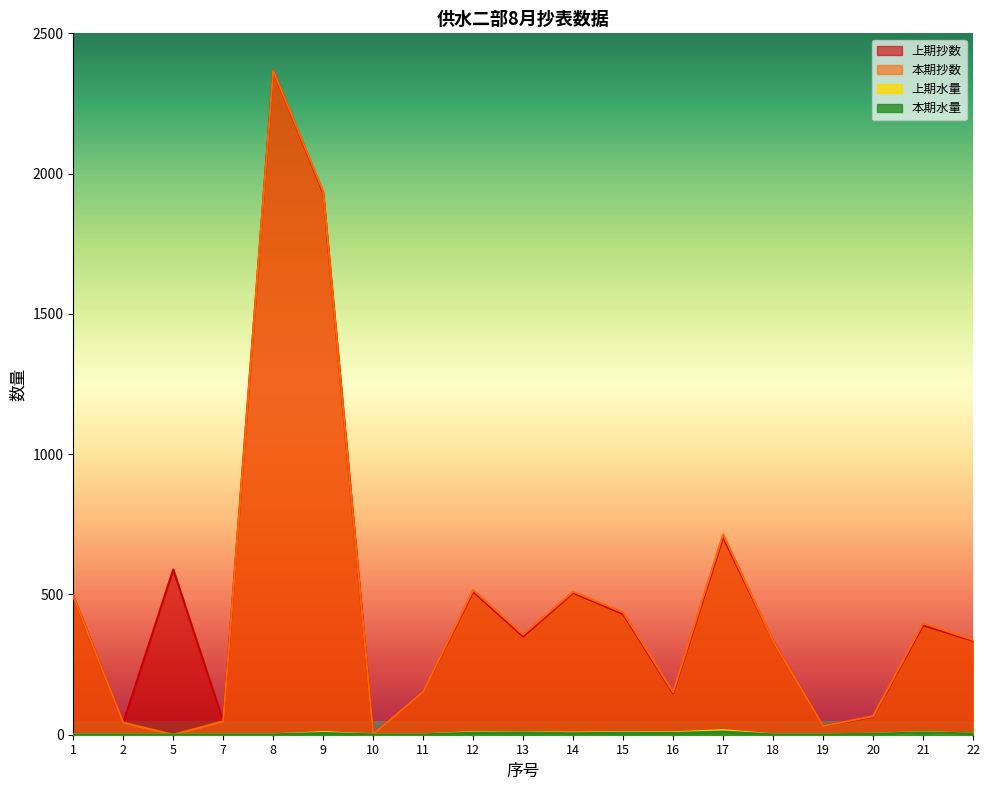

Which category has the highest value in the 本期水量 series?

17